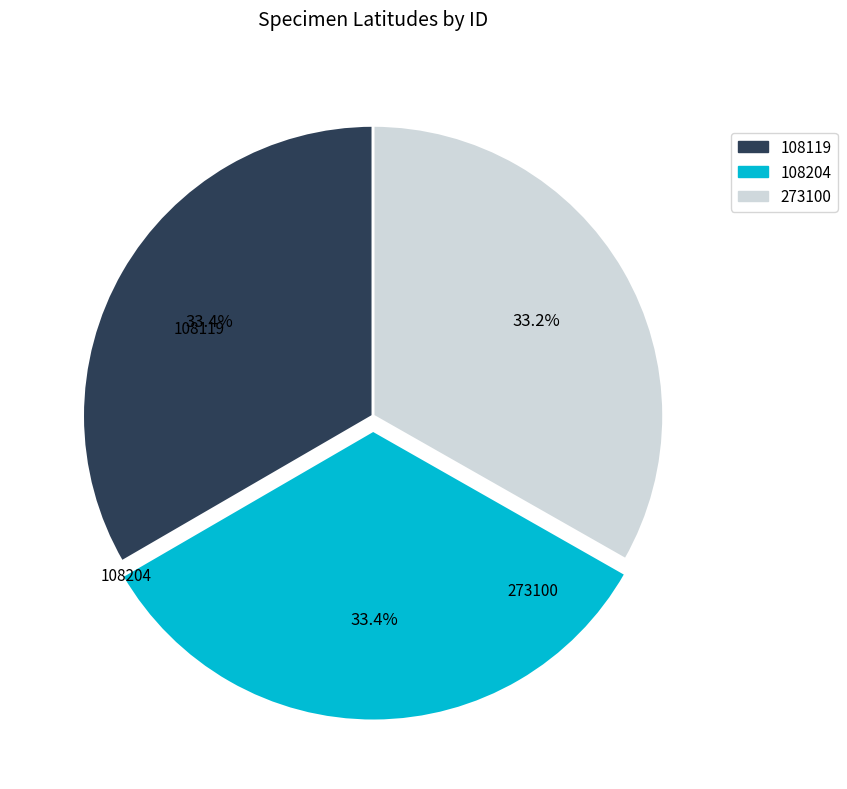

Is there any slice that represents more than half of the pie?

No